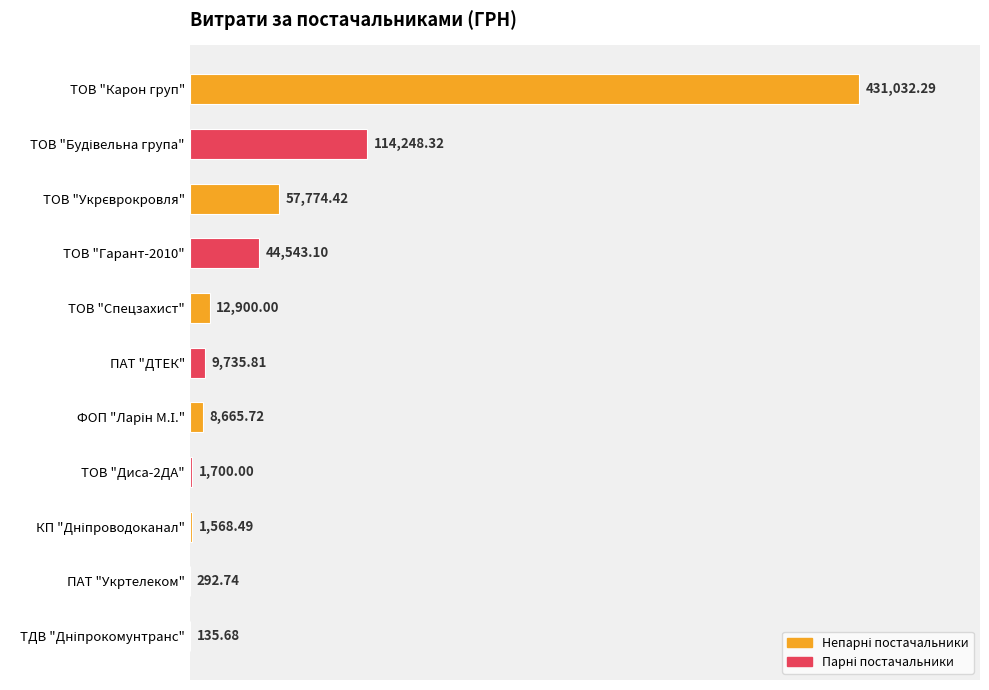

What is the change in value from ТОВ "Спецзахист" to ПАТ "ДТЕК"?

-3164.2